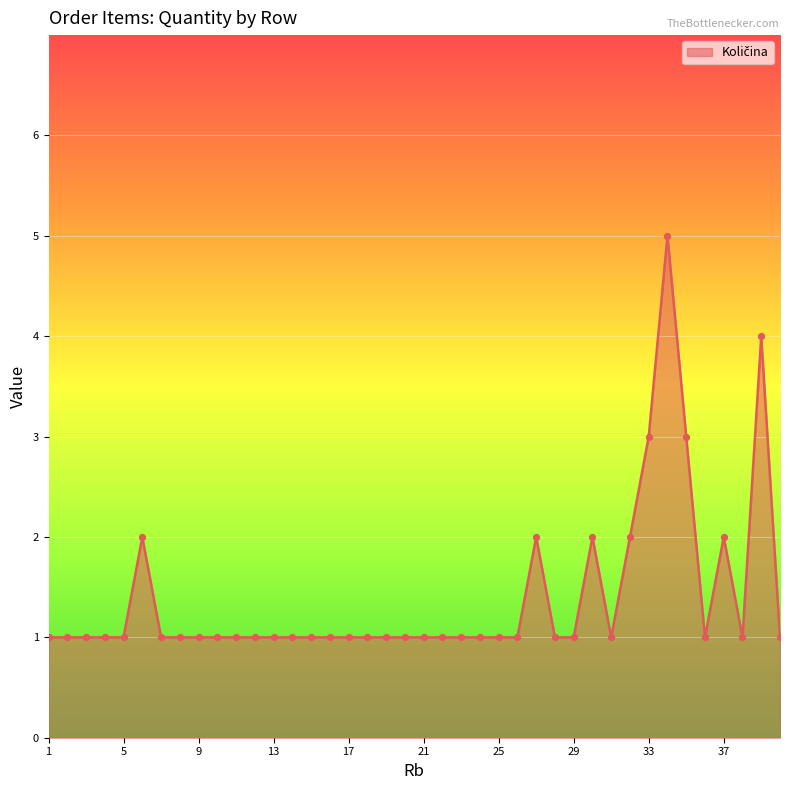

What is the greatest value displayed?

5